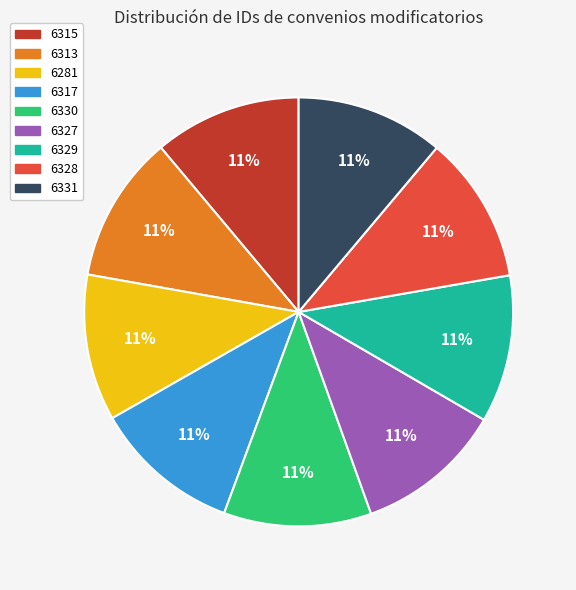

How many slices are in this pie chart?

9